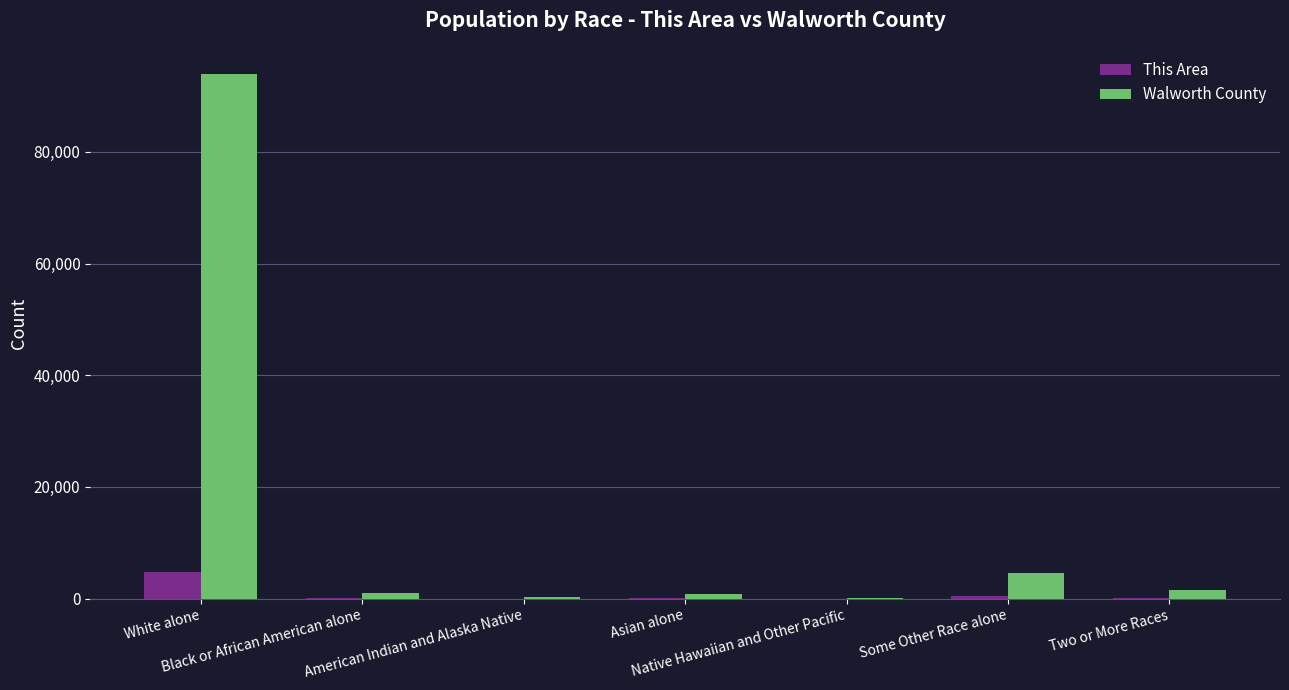

How many groups of bars are there?

7